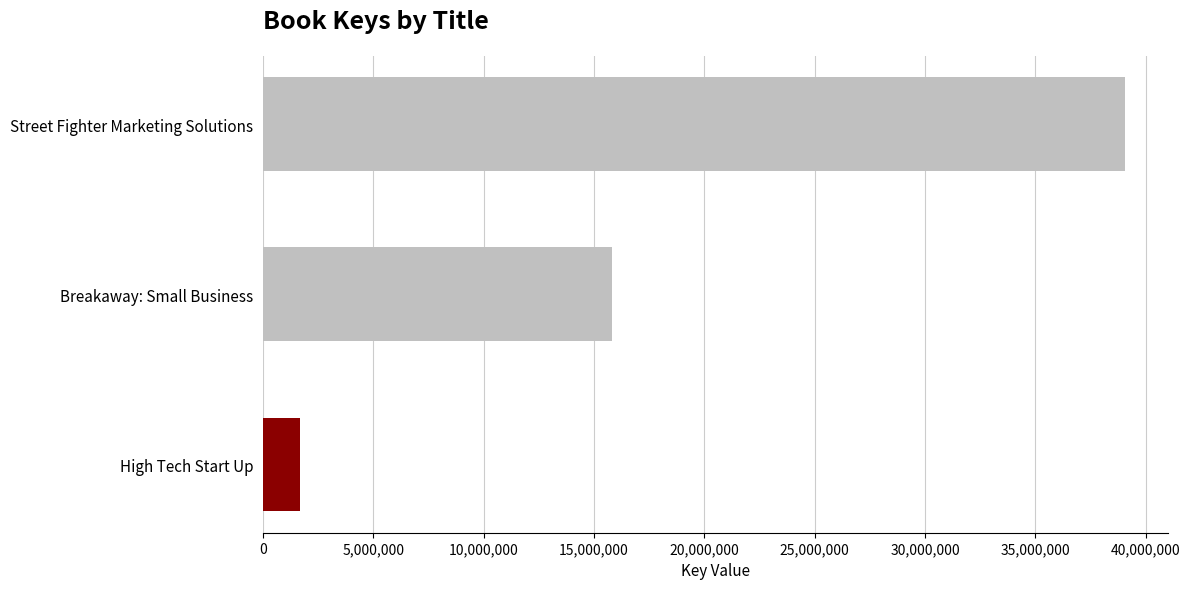

What is the label of the 1st bar from the top?

Street Fighter Marketing Solutions